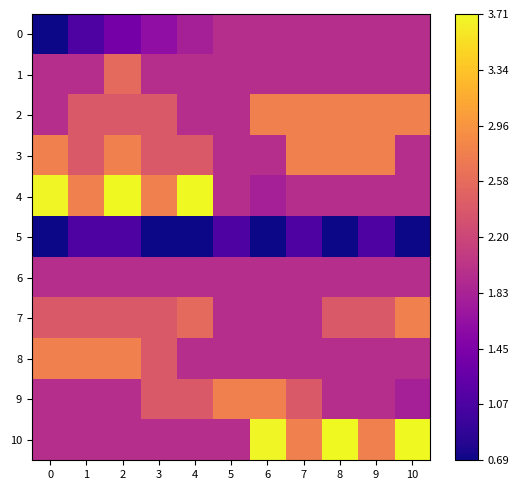

Count the number of data series in this chart.

11